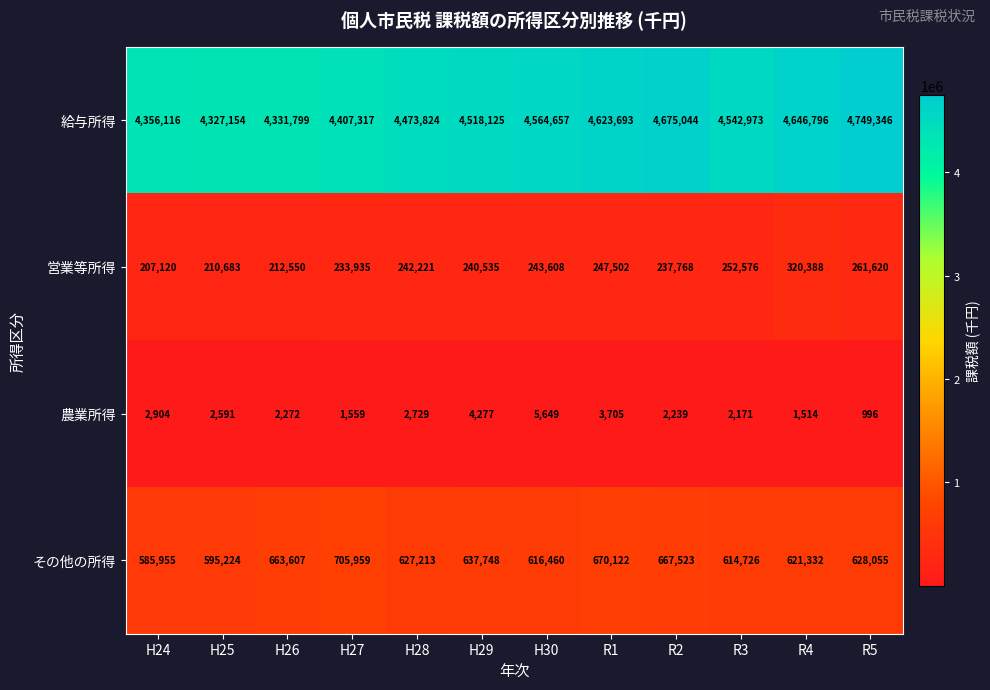

What is the sum of all 給与所得 values?

54216844